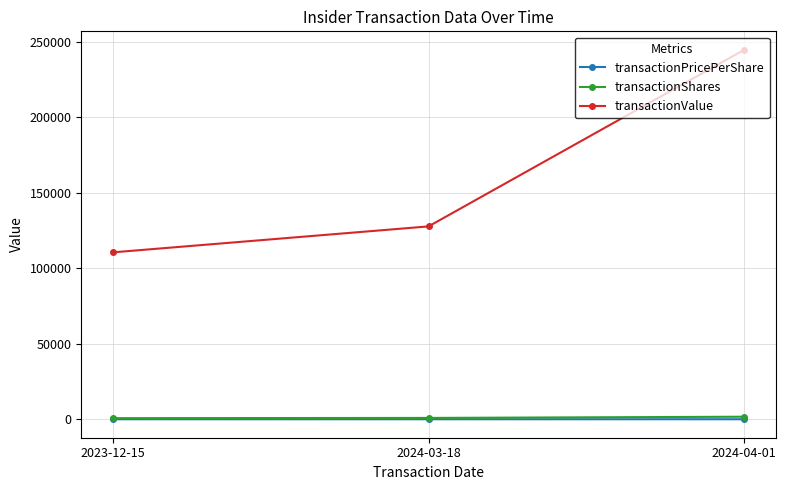

What is the minimum value for transactionShares?

850.0